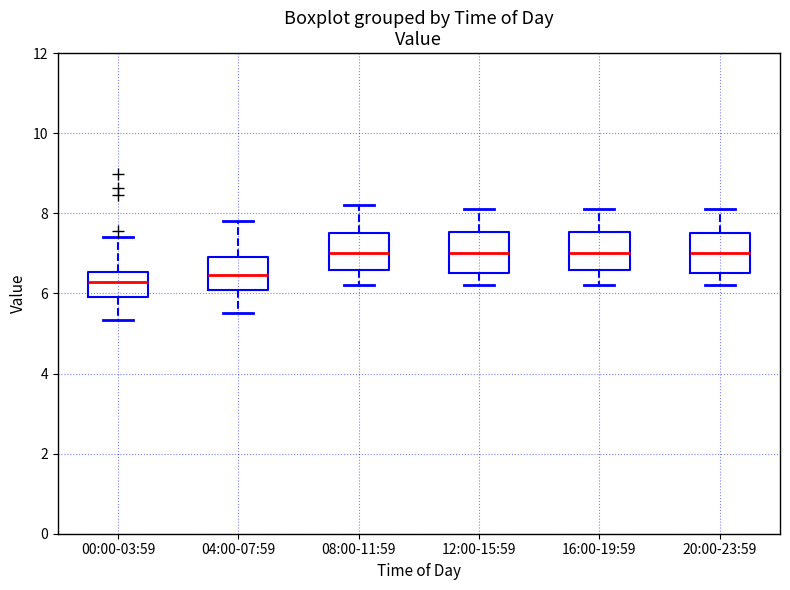

Reading left to right, read every box against the y-axis: the position of its median line, the range the box covers, and the ends of its whiskers. The values are not printed on the chart, so give them approximately, as read against the axis.

00:00-03:59: median 6.2, box 6.0 to 6.6, whiskers 5.4 to 7.4
04:00-07:59: median 6.4, box 6.0 to 7.0, whiskers 5.6 to 7.8
08:00-11:59: median 7.0, box 6.6 to 7.6, whiskers 6.2 to 8.2
12:00-15:59: median 7.0, box 6.6 to 7.6, whiskers 6.2 to 8.2
16:00-19:59: median 7.0, box 6.6 to 7.6, whiskers 6.2 to 8.2
20:00-23:59: median 7.0, box 6.6 to 7.6, whiskers 6.2 to 8.2